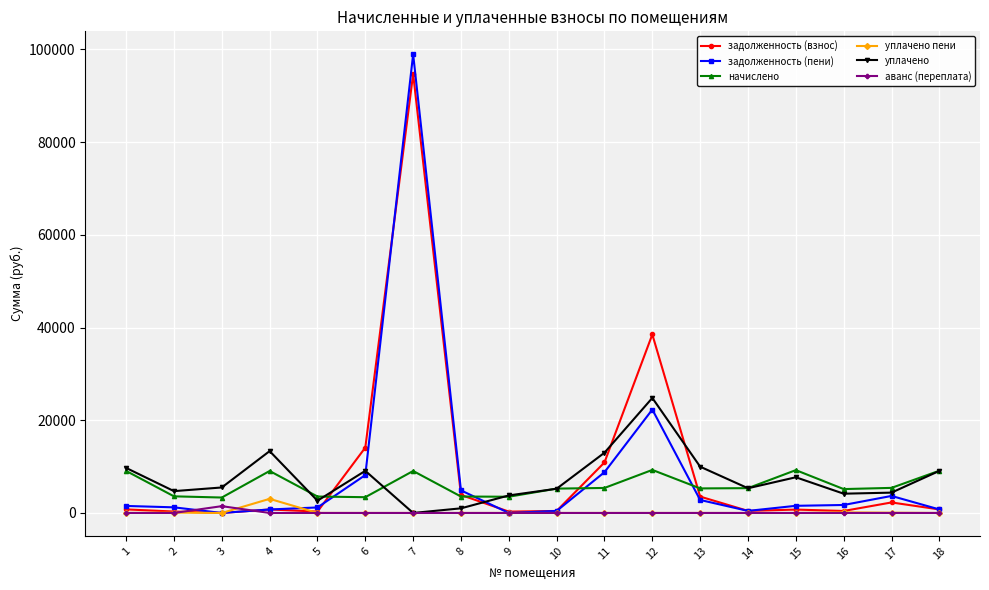

True or false: задолженность (пени) has more than 1 interior local peaks.

True